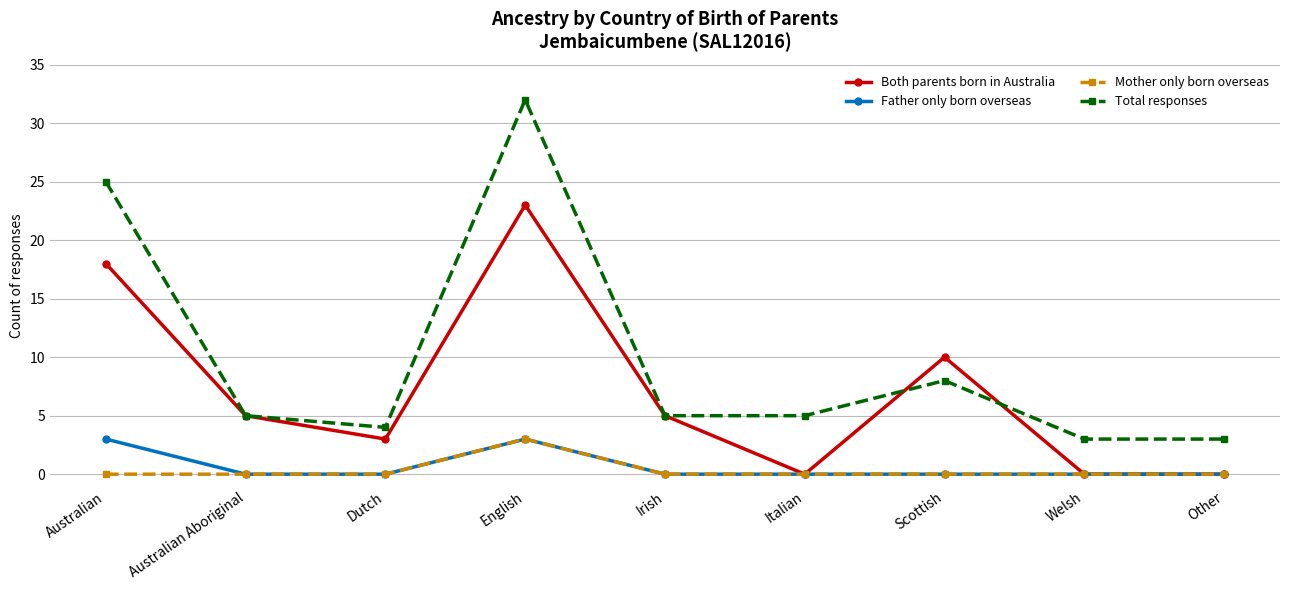

What is the highest value of the Father only born overseas series?

3